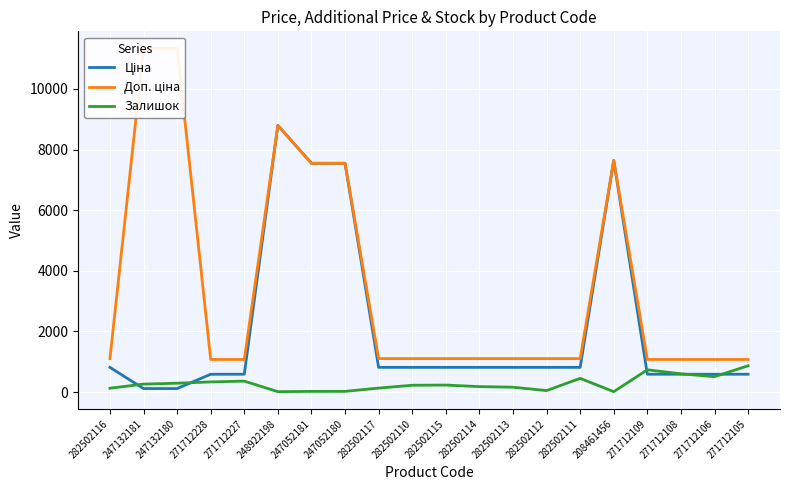

What are all the series names shown in the legend?

Ціна, Доп. ціна, Залишок